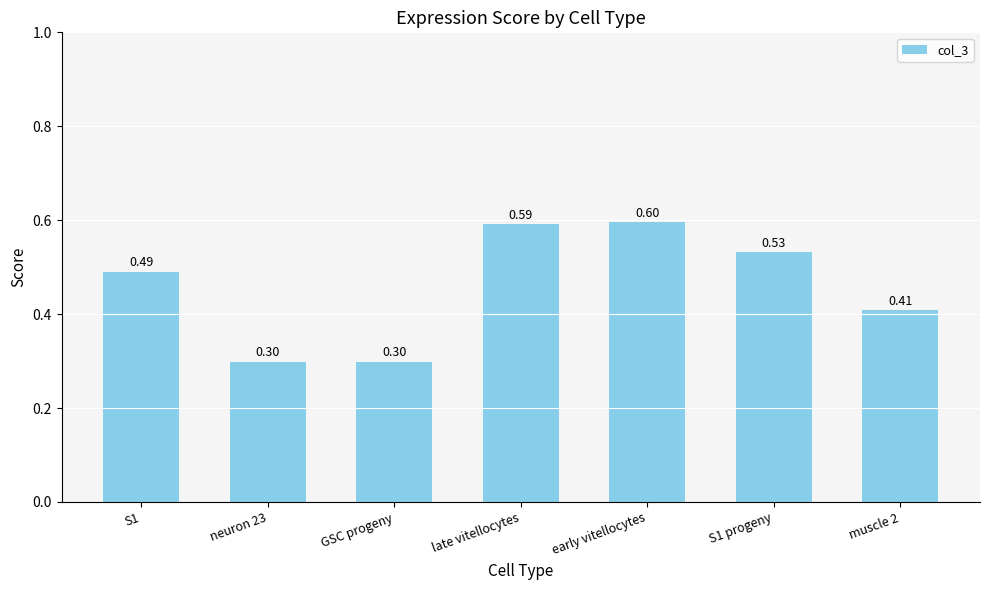

What is the sum of all values?

3.2